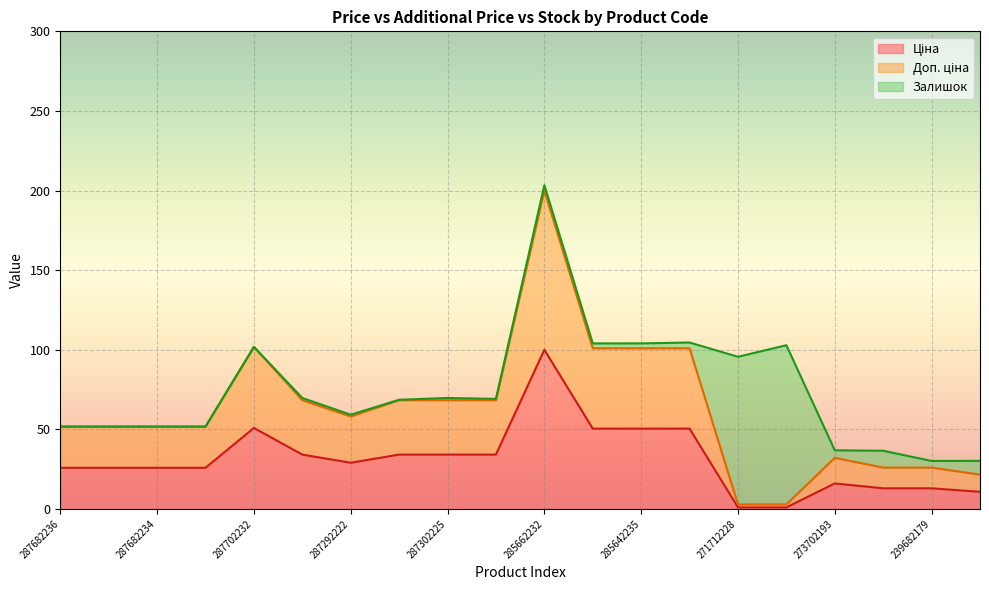

Does the chart display data point markers on the line(s)?

No